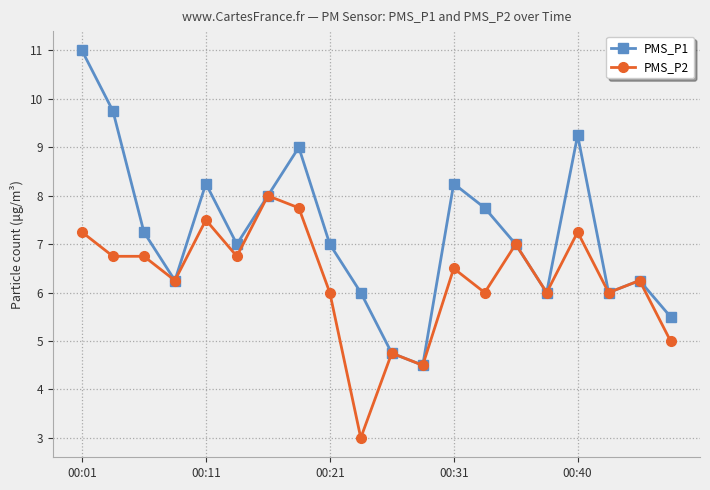

List the series in order of their peak value, highest first.

PMS_P1, PMS_P2